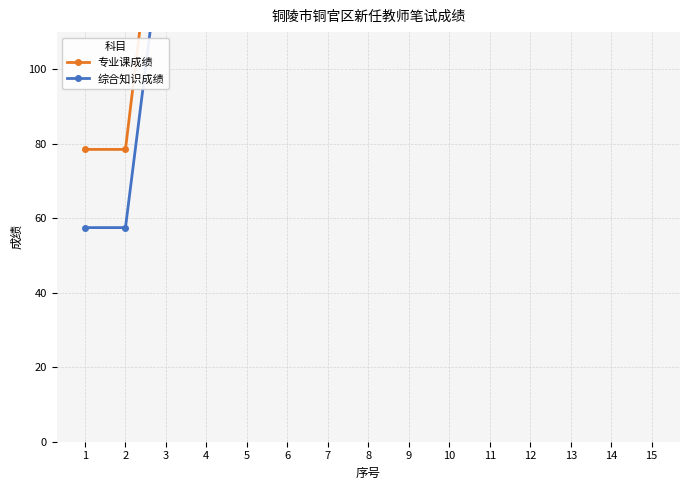

Reading left to right, list all the values displayed in this chart.

专业课成绩: 1=78.5	2=78.5	3=169.0	4=256.5	5=349.5	6=441.0	7=531.5	8=611.5	9=690.0	10=690.0	11=768.5	12=867.0	13=949.0	14=1014.0	15=1110.0
综合知识成绩: 1=57.5	2=57.5	3=144.0	4=190.0	5=279.0	6=351.5	7=426.5	8=485.5	9=541.5	10=541.5	11=610.0	12=704.5	13=761.5	14=803.5	15=896.0